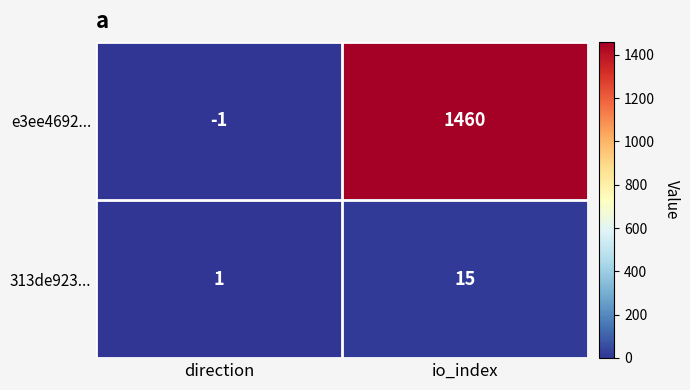

The 313de923... series shows 15 at io_index. True or false?

True